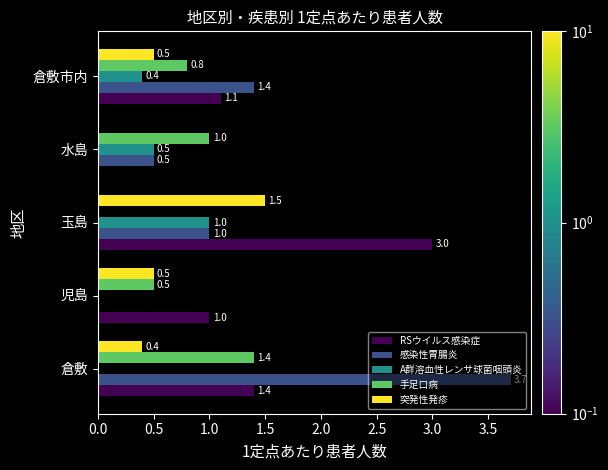

Where is RSウイルス感染症 nearest to the value 1?

児島